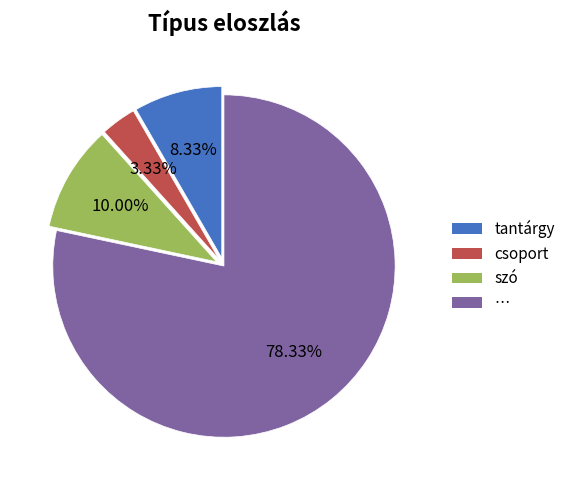

Does any single category account for the majority?

Yes